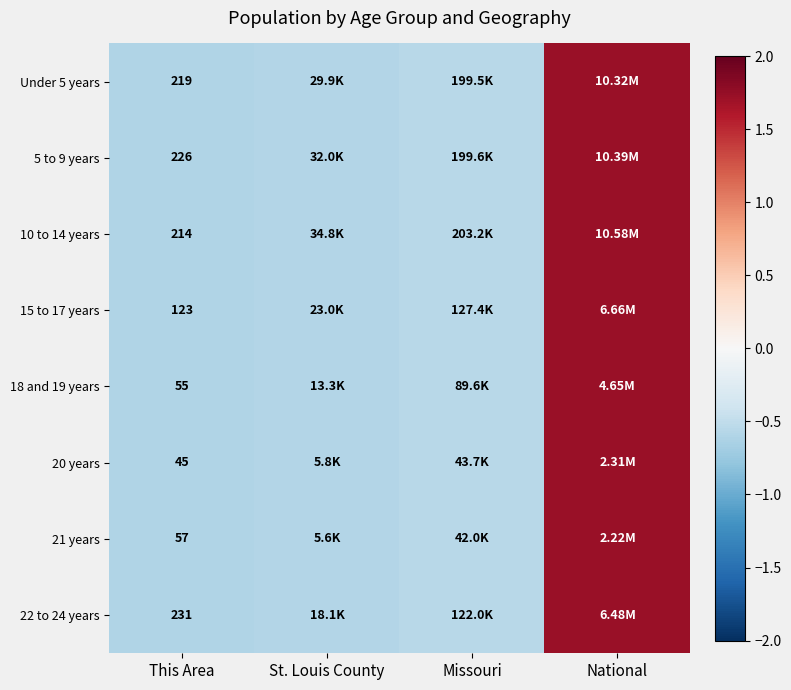

Between National and Missouri, which is larger?

National